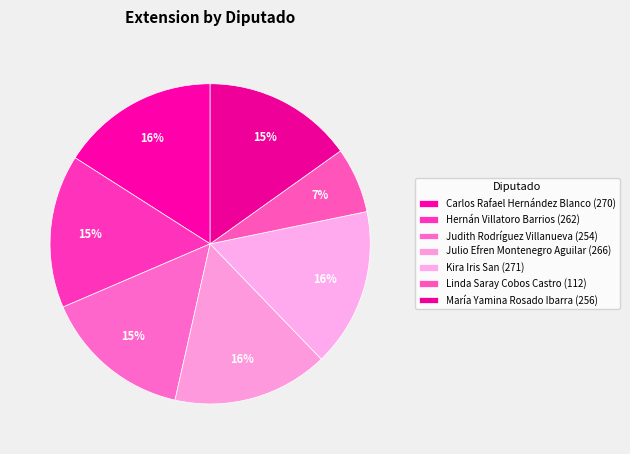

True or false: María Yamina Rosado Ibarra accounts for 15% of the total.

True